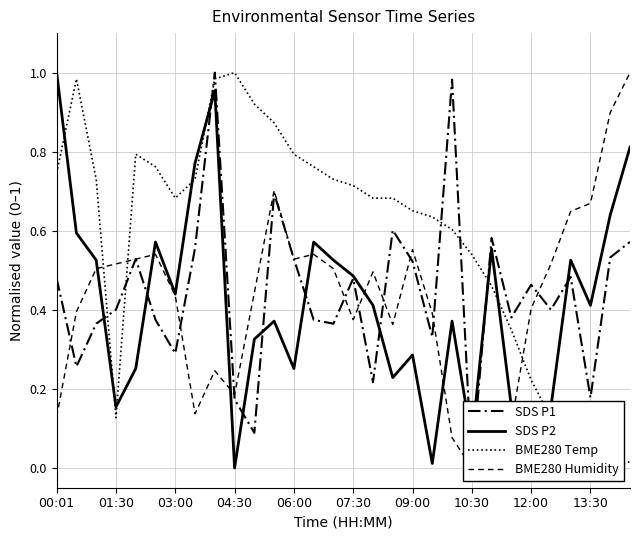

At how many categories does at least one series exceed 0?

30